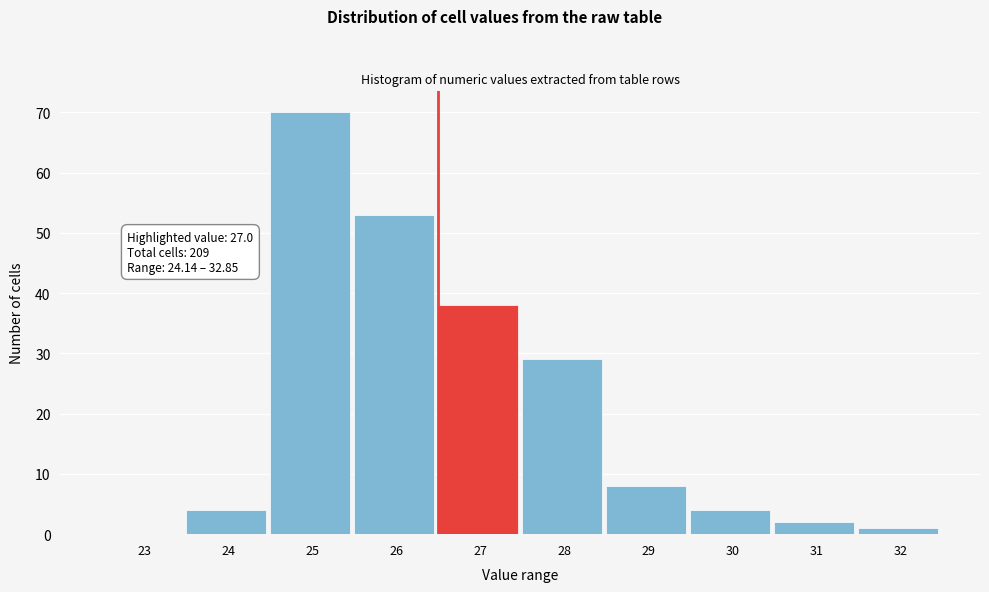

Reading left to right, list all the values displayed in this chart.

23=0	24=4	25=70	26=53	27=38	28=29	29=8	30=4	31=2	32=1